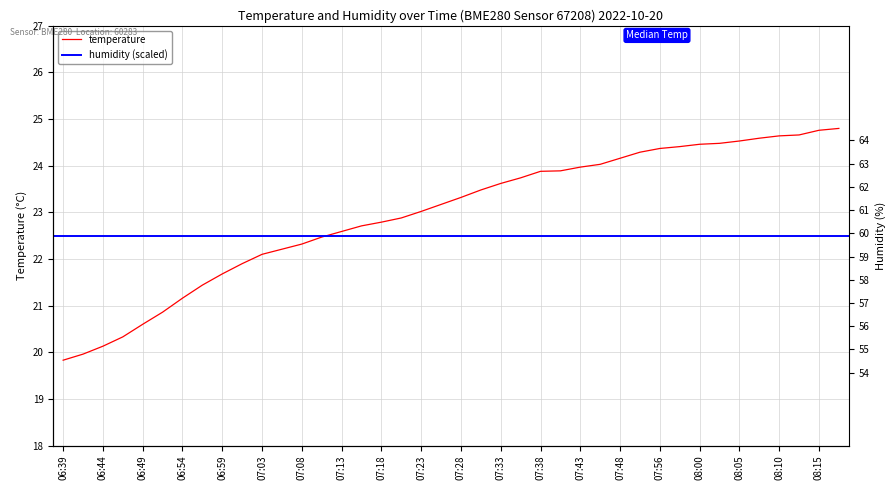

What is the change in value from 07:26 to 07:33?

+0.4